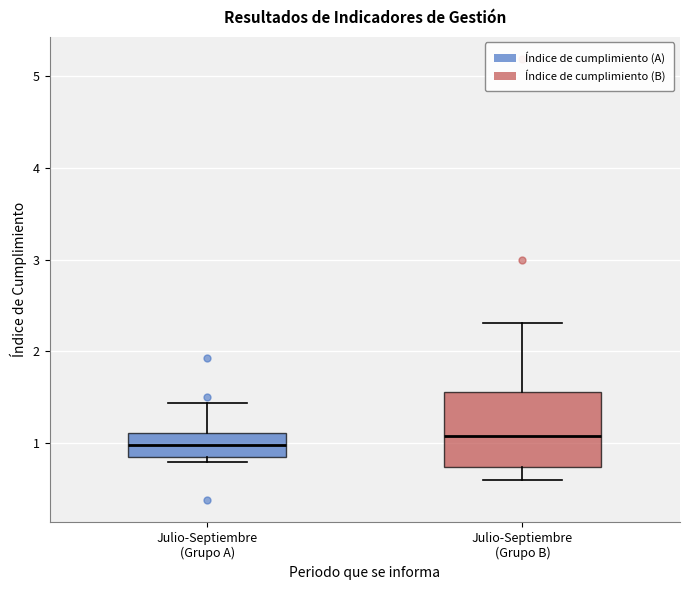

Where does the median line of the box for Julio-Septiembre (Grupo B) sit on the y-axis? The values are not printed on the chart, so give them approximately, as read against the axis.

1.1